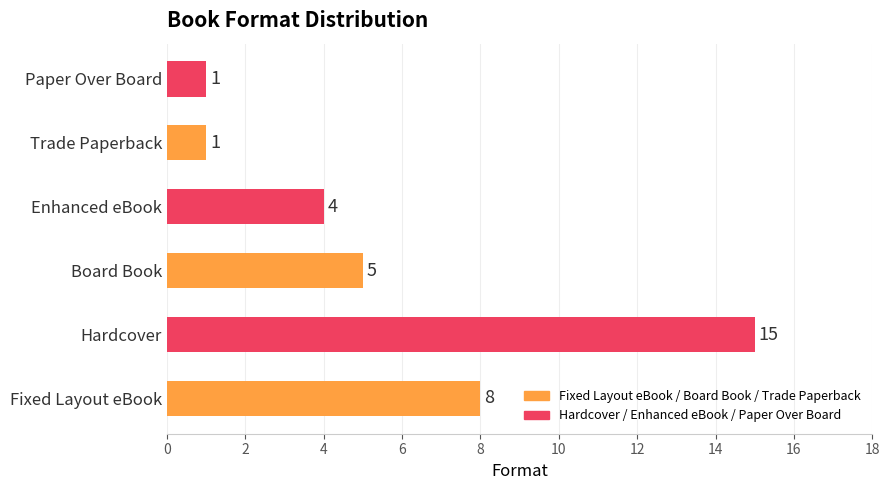

At which label is the value closest to 8?

Fixed Layout eBook